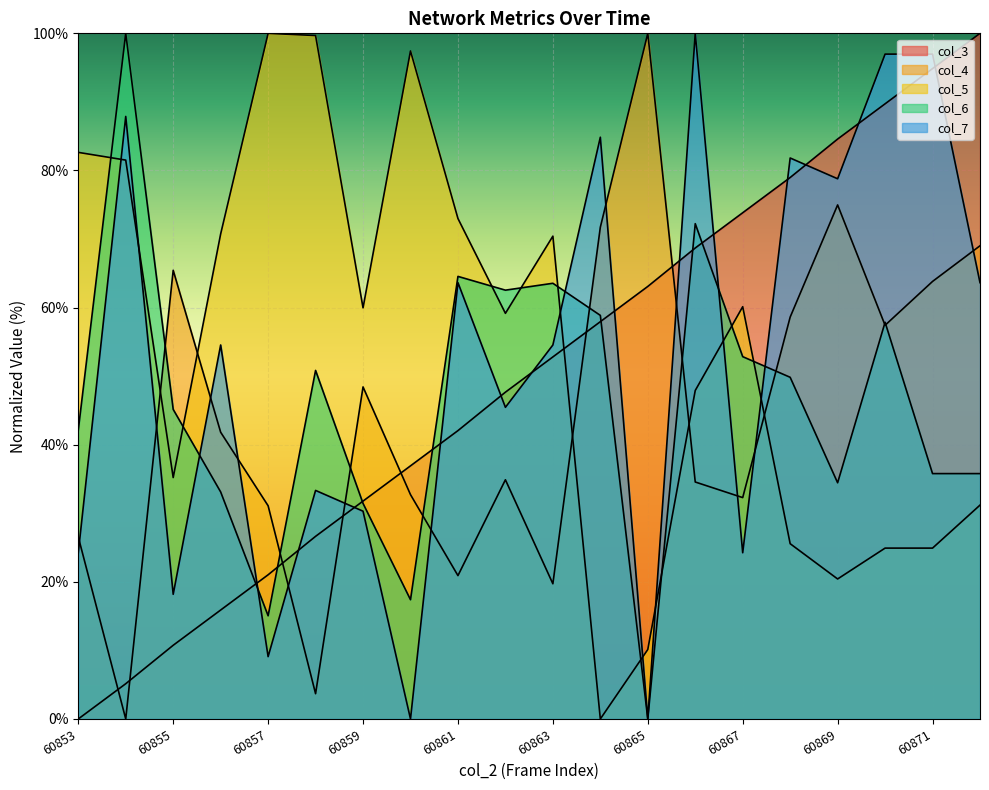

What is the value of the col_4 point at the 9th from the left?

20.9